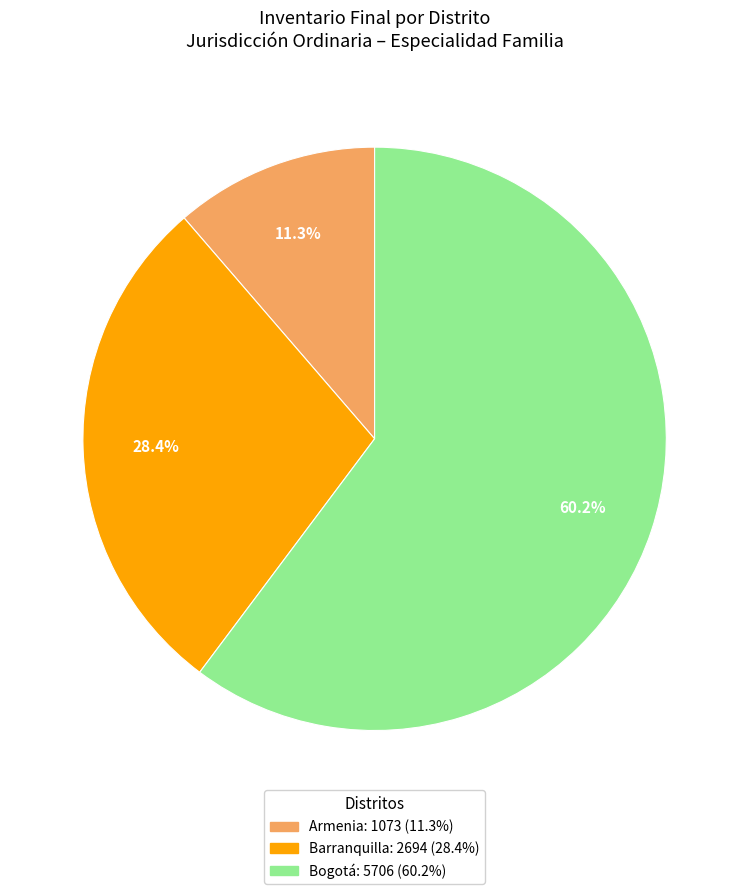

Does any single category account for the majority?

Yes